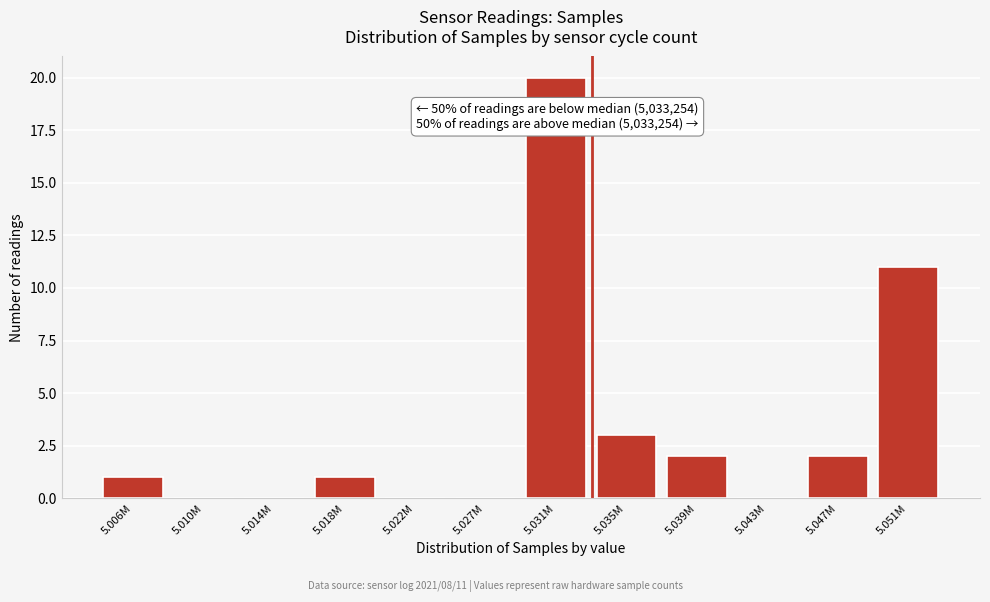

Reading left to right, list all the values displayed in this chart.

5.006M=1	5.010M=0	5.014M=0	5.018M=1	5.022M=0	5.027M=0	5.031M=20	5.035M=3	5.039M=2	5.043M=0	5.047M=2	5.051M=11